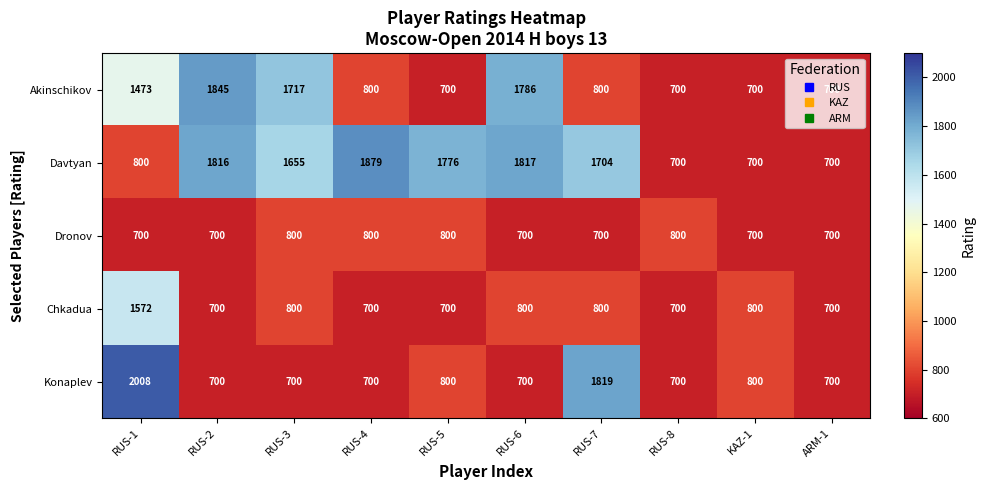

What is the greatest value displayed?

2008